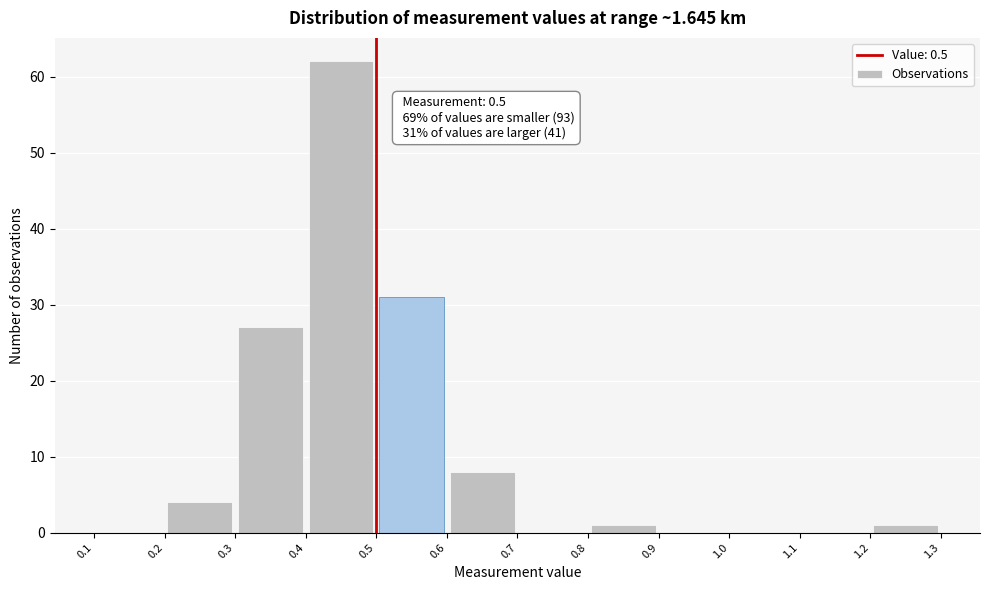

Over which range of the x-axis is the bar tallest?

0.4 to 0.5